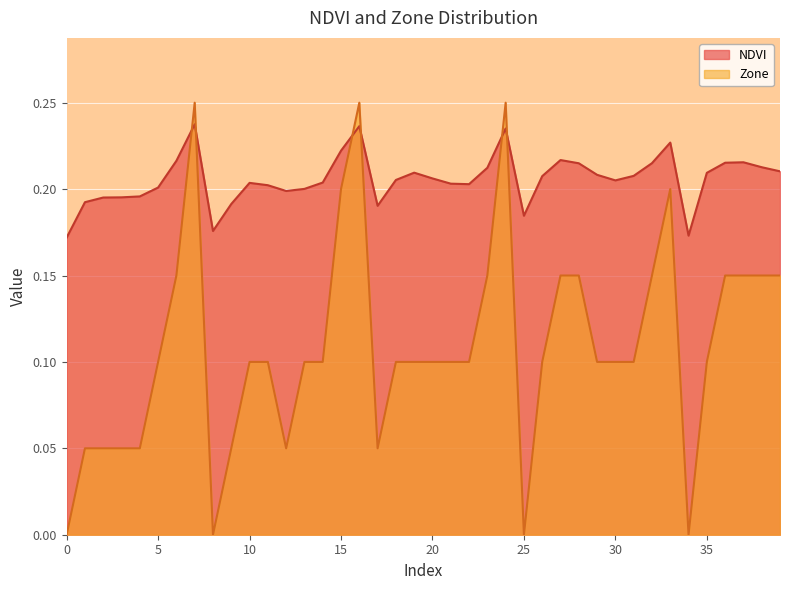

How many times do NDVI and Zone cross each other?

6